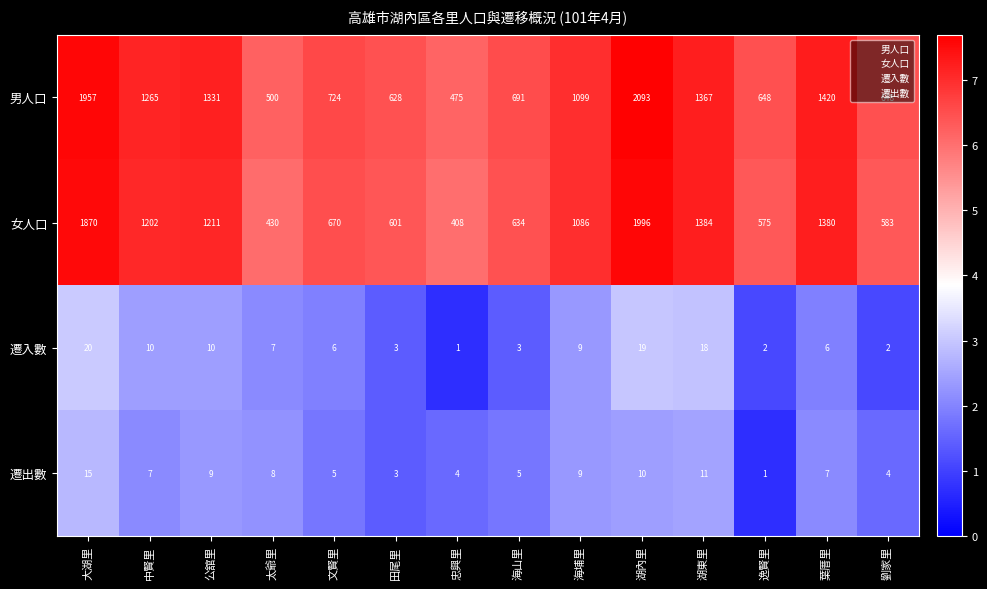

What is the difference between the highest and lowest values at 田尾里?

625